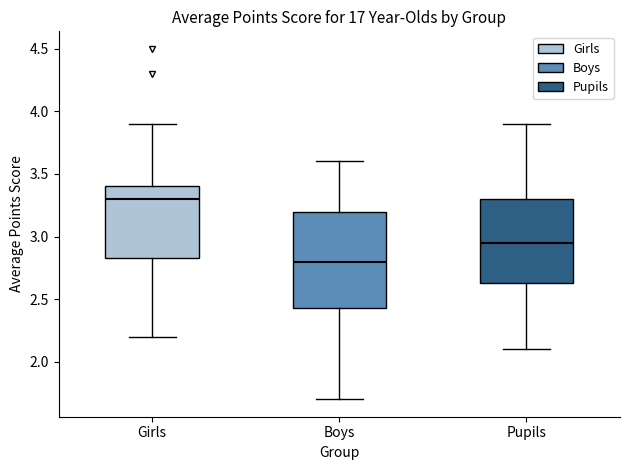

Which box has the lowest median line?

Boys